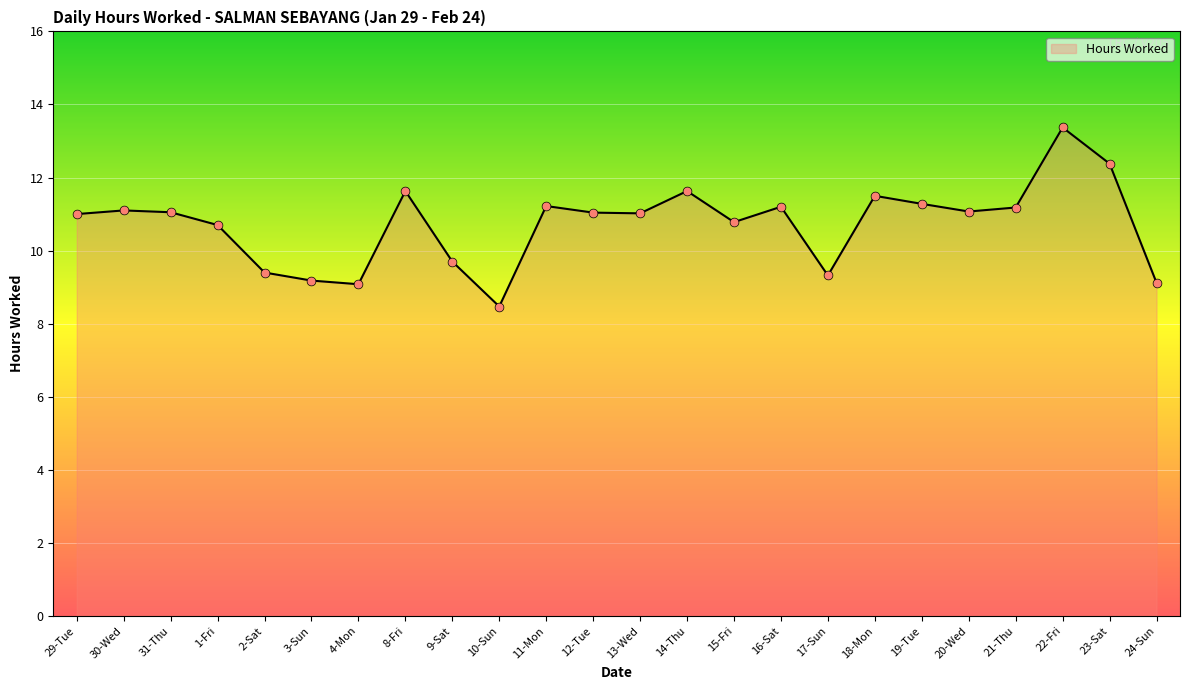

Which has a higher value, 8-Fri or 9-Sat?

8-Fri